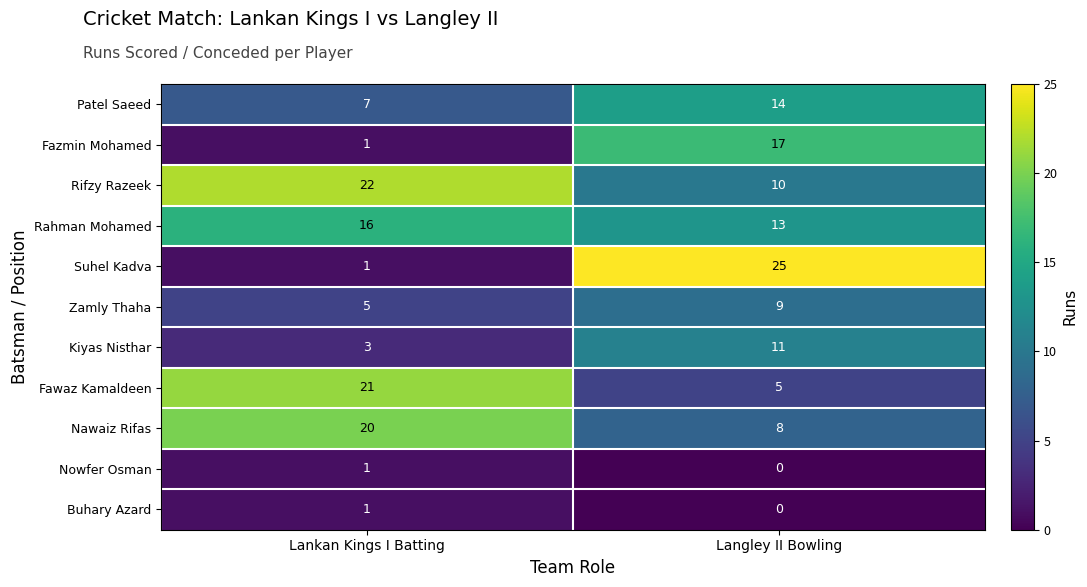

Where is Zamly Thaha nearest to the value 7?

Lankan Kings I Batting